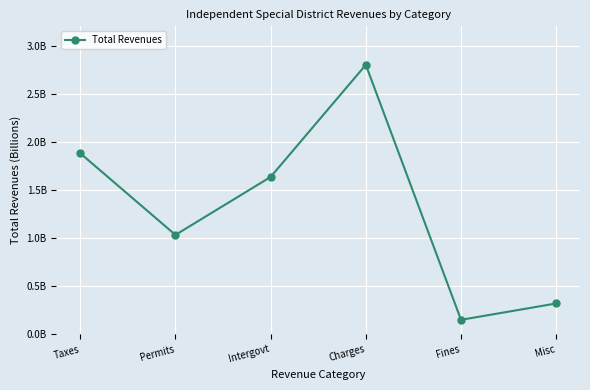

Between Charges and Taxes, which is larger?

Charges